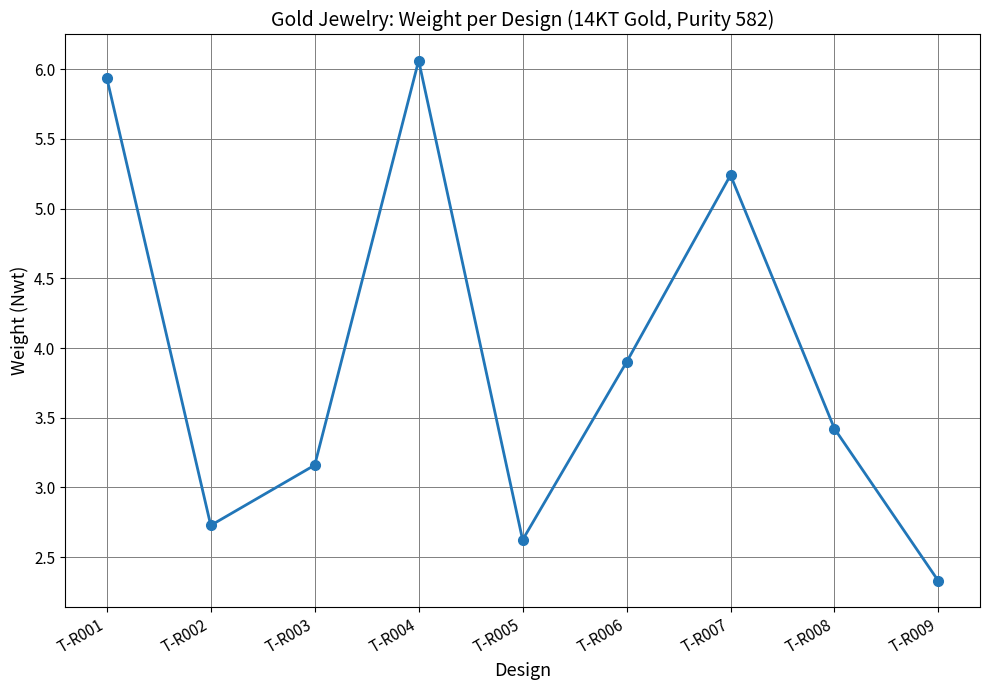

What is the smallest value displayed?

2.3